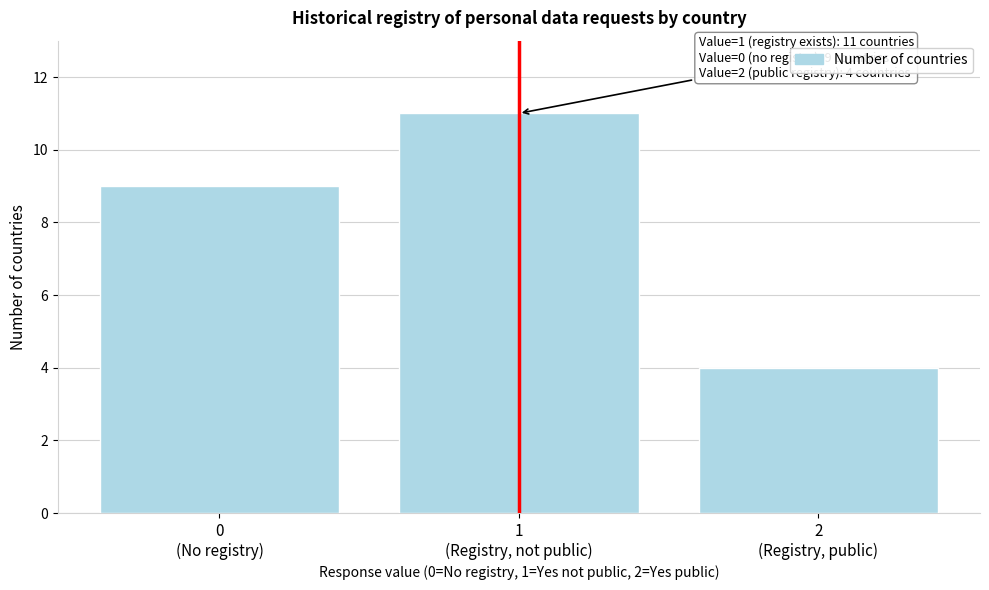

Reading left to right, list all the values displayed in this chart.

9	11	4